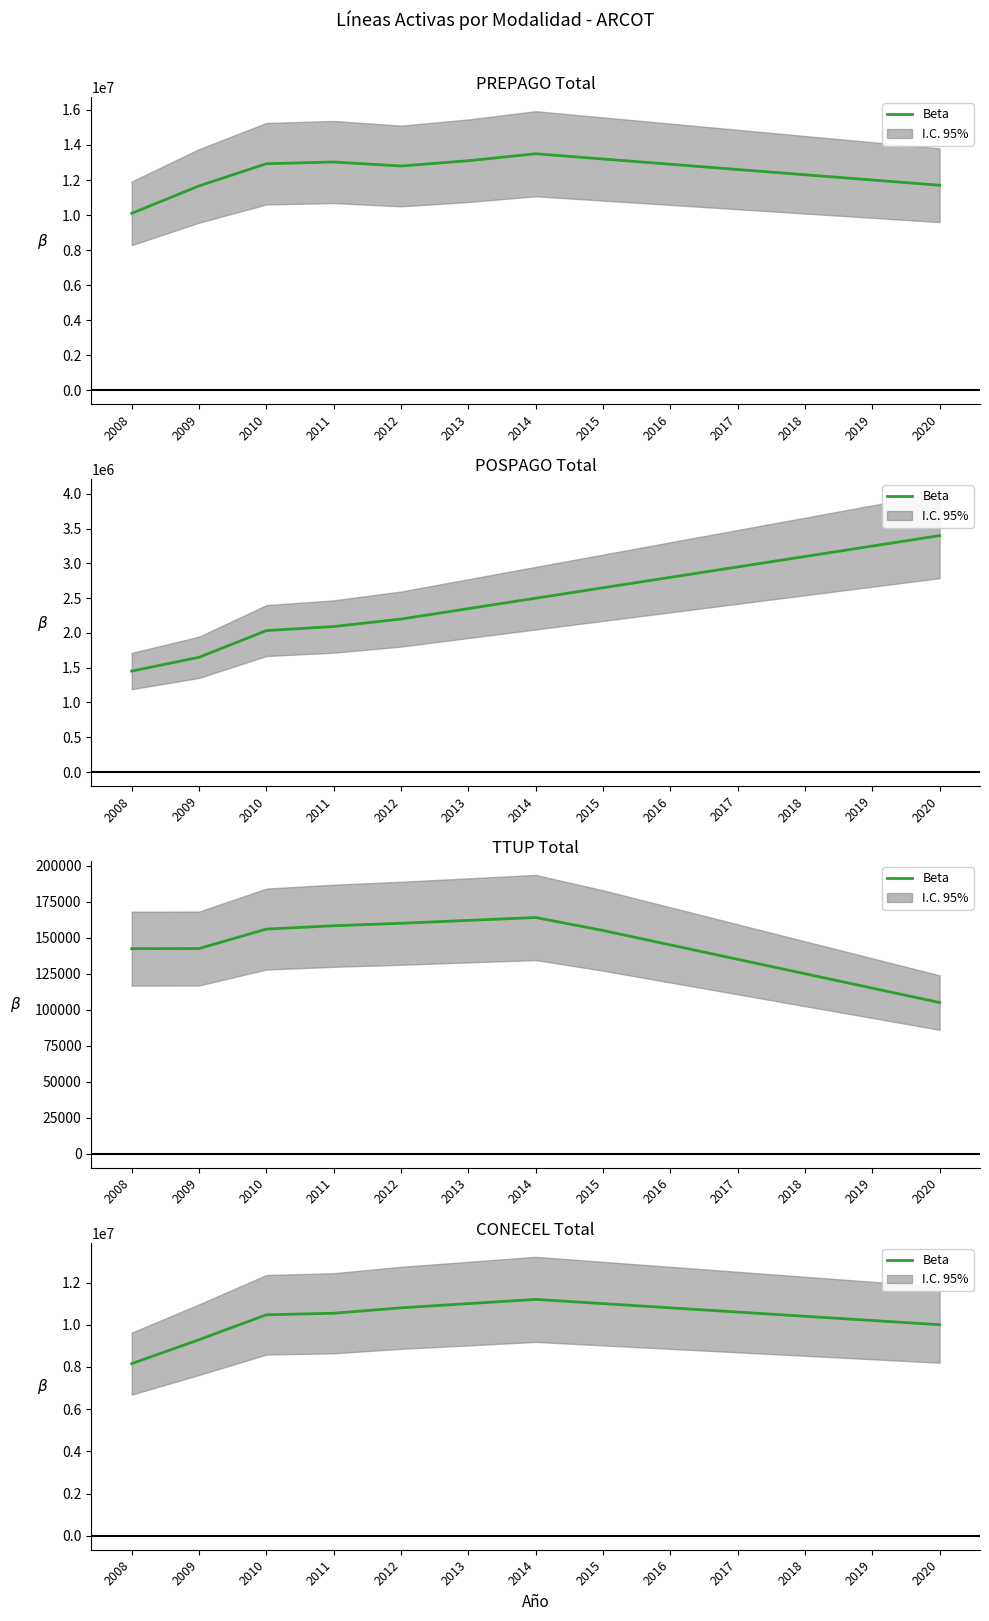

Where does the data first go above 10542836?

2012